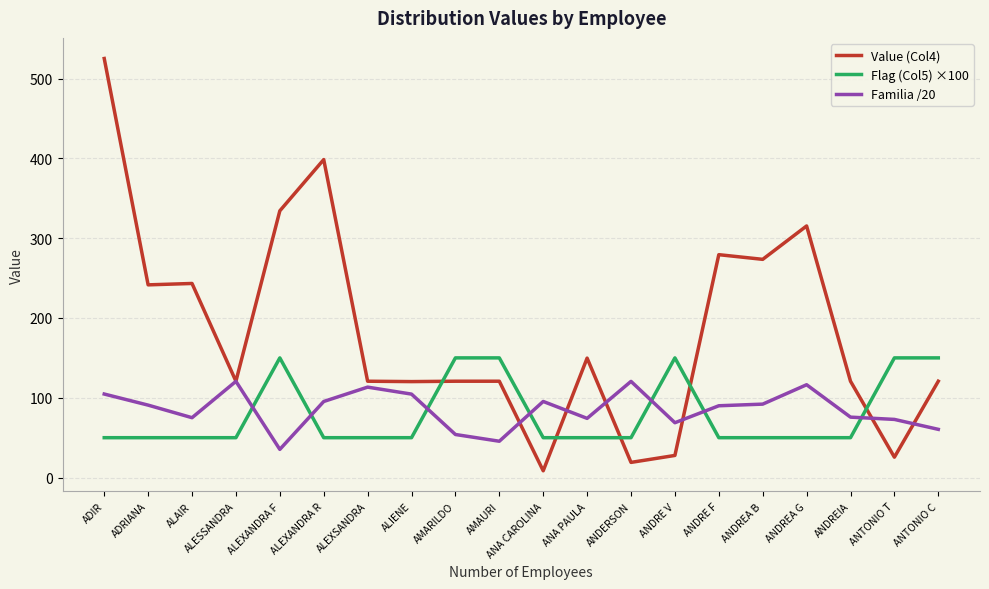

The value of Value (Col4) at ALEXANDRA F is 160.5. True or false?

False